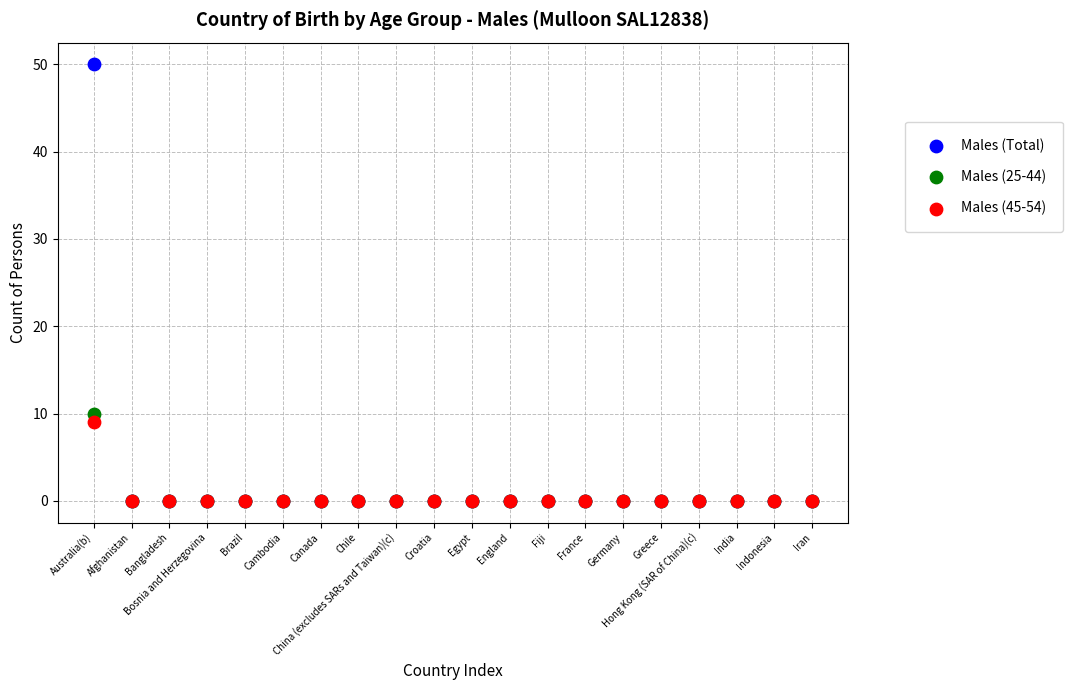

Across all series, what Y value is closest to 25?

10